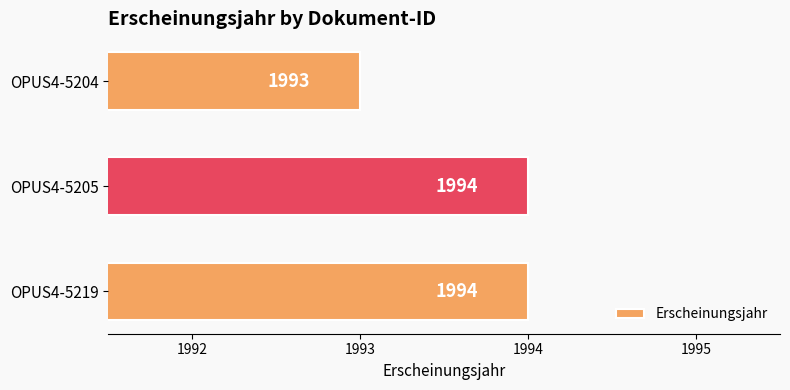

What is the sum of the values at OPUS4-5219 and OPUS4-5205?

3988